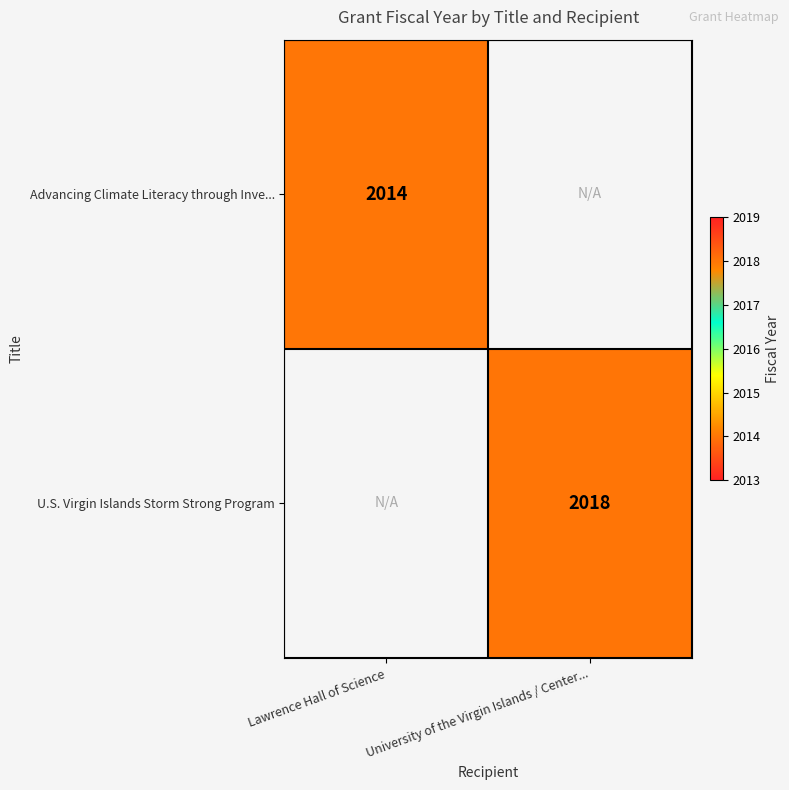

The U.S. Virgin Islands Storm Strong Program series shows 2018 at University of the Virgin Islands / Center.... True or false?

True